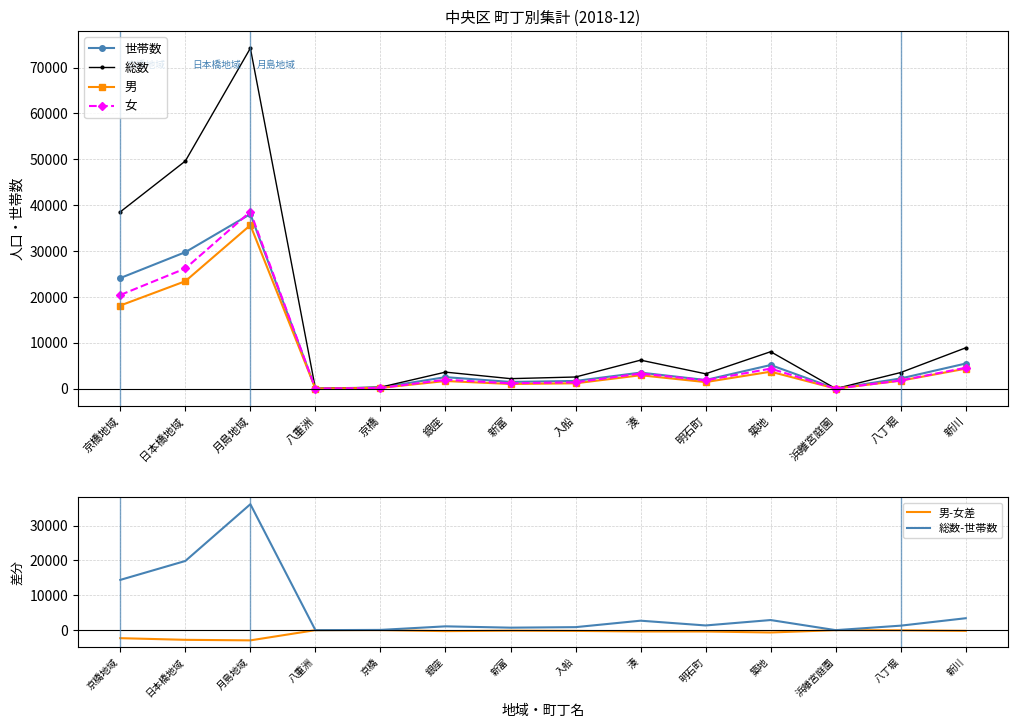

True or false: 男-女差 has a value of 14 at 京橋.

True